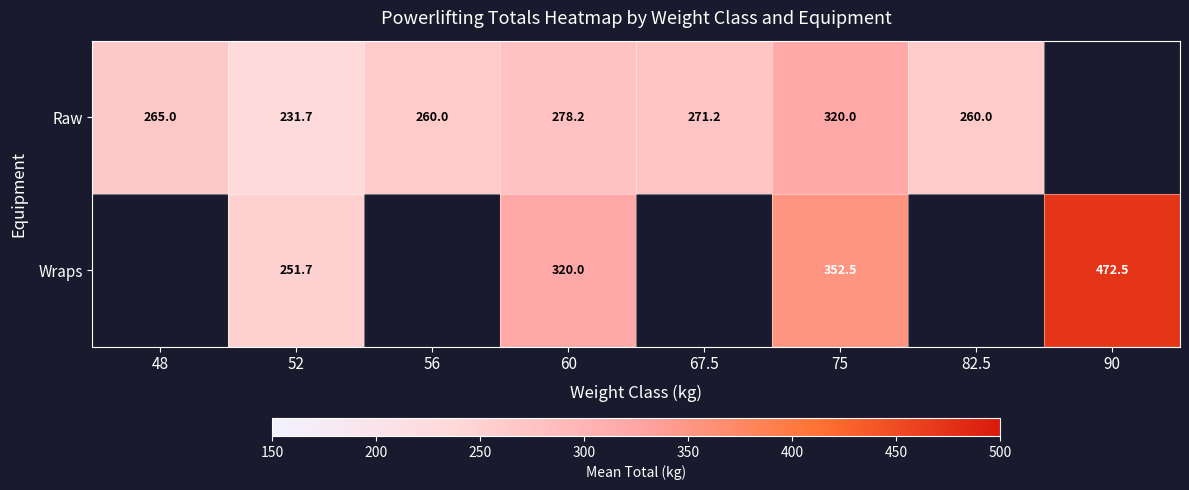

What is the smallest value displayed?

231.7